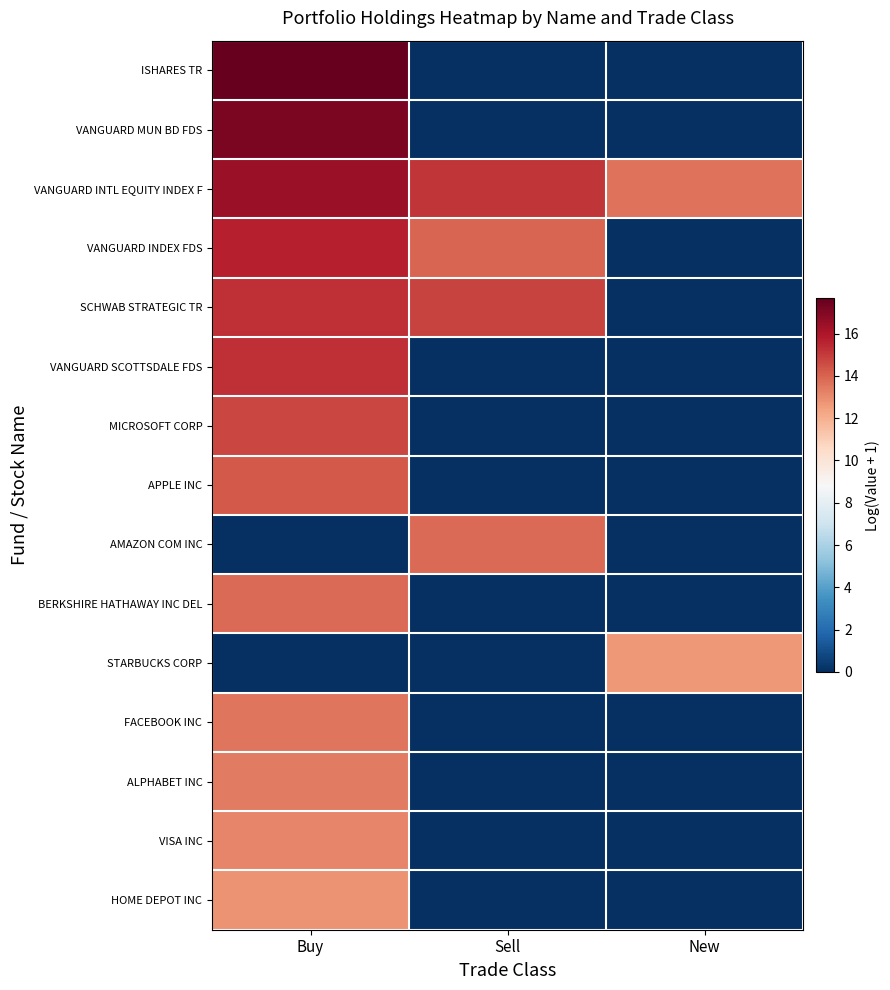

Rank the series at Buy from highest to lowest value.

ISHARES TR, VANGUARD MUN BD FDS, VANGUARD INTL EQUITY INDEX F, VANGUARD INDEX FDS, SCHWAB STRATEGIC TR, VANGUARD SCOTTSDALE FDS, MICROSOFT CORP, APPLE INC, BERKSHIRE HATHAWAY INC DEL, FACEBOOK INC, ALPHABET INC, VISA INC, HOME DEPOT INC, AMAZON COM INC, STARBUCKS CORP